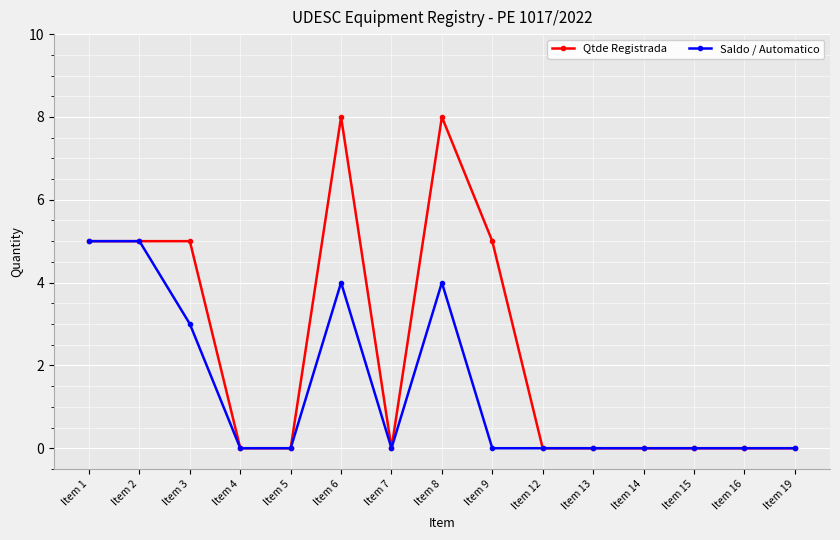

How many lines are shown in the chart?

2